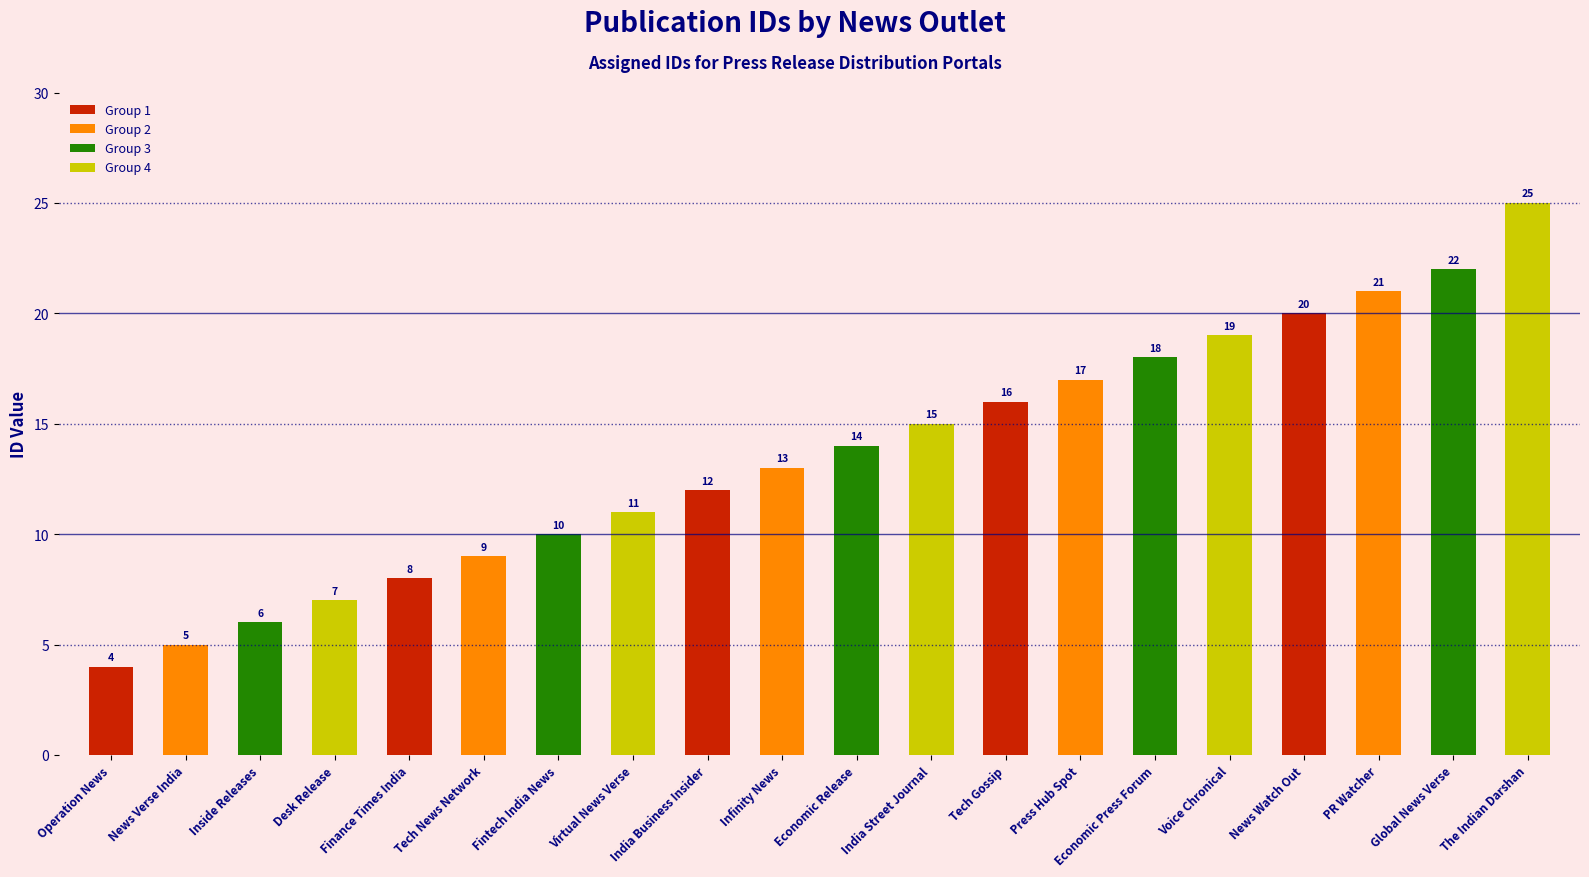

What is the greatest value displayed?

25